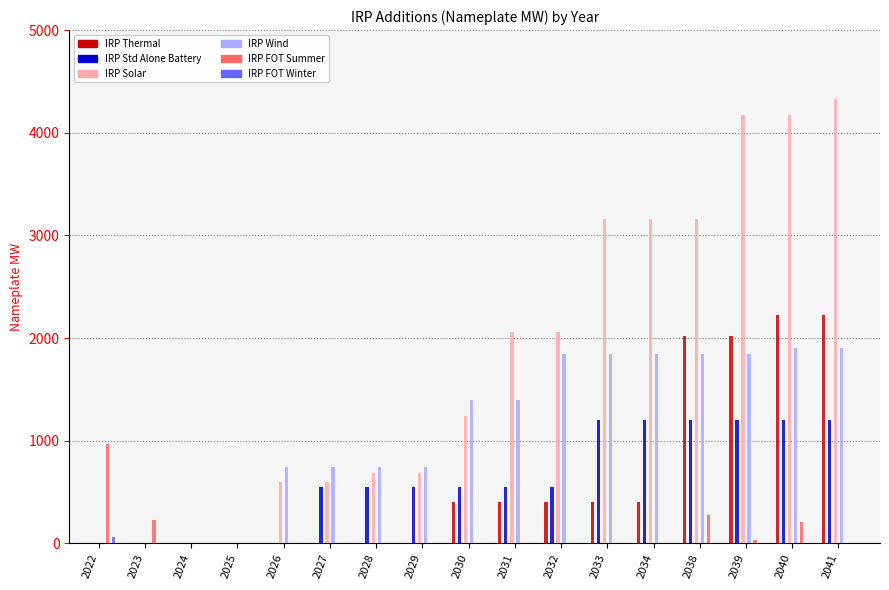

Between 2032 and 2028, which is larger?

2032